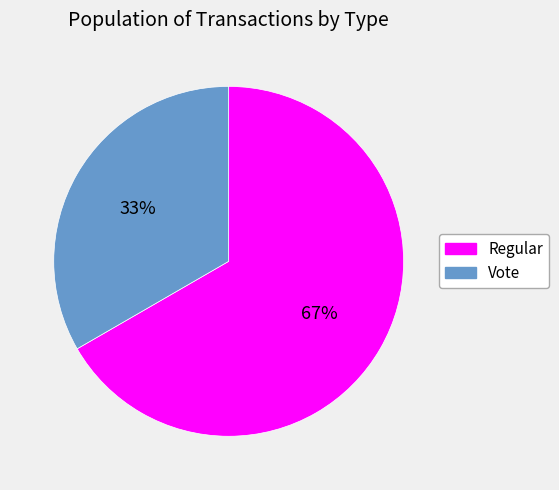

Is there any slice that represents more than half of the pie?

Yes